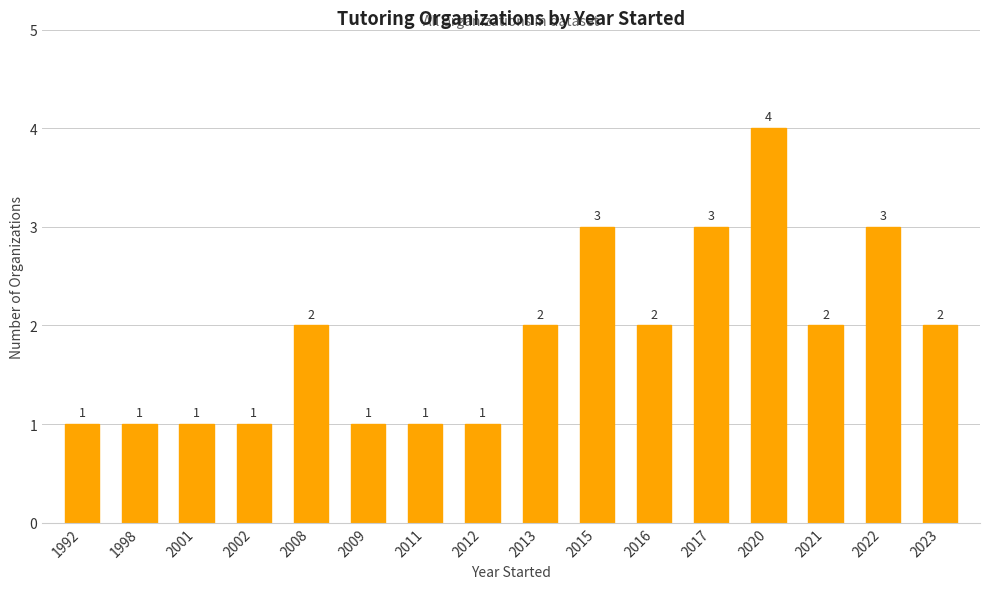

Reading right to left, list all the values displayed in this chart.

2023=2	2022=3	2021=2	2020=4	2017=3	2016=2	2015=3	2013=2	2012=1	2011=1	2009=1	2008=2	2002=1	2001=1	1998=1	1992=1